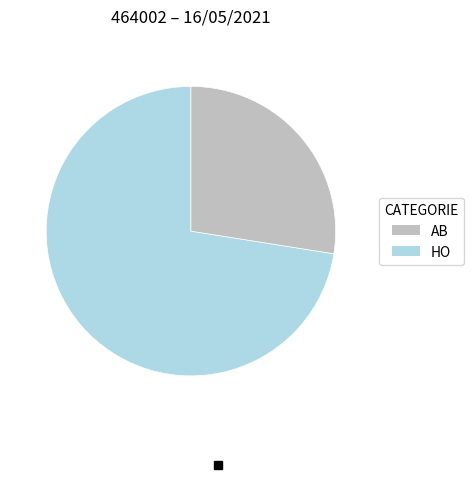

Do HO and AB together represent more than half of the pie?

Yes